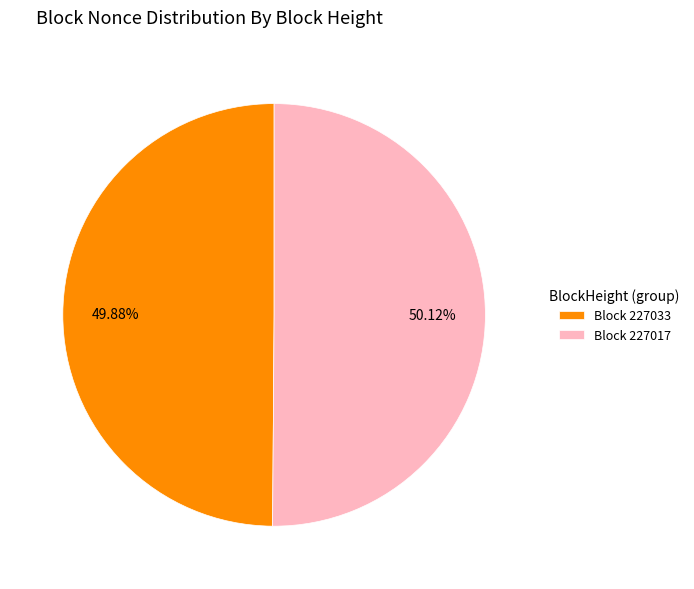

Is there any slice that represents more than half of the pie?

Yes